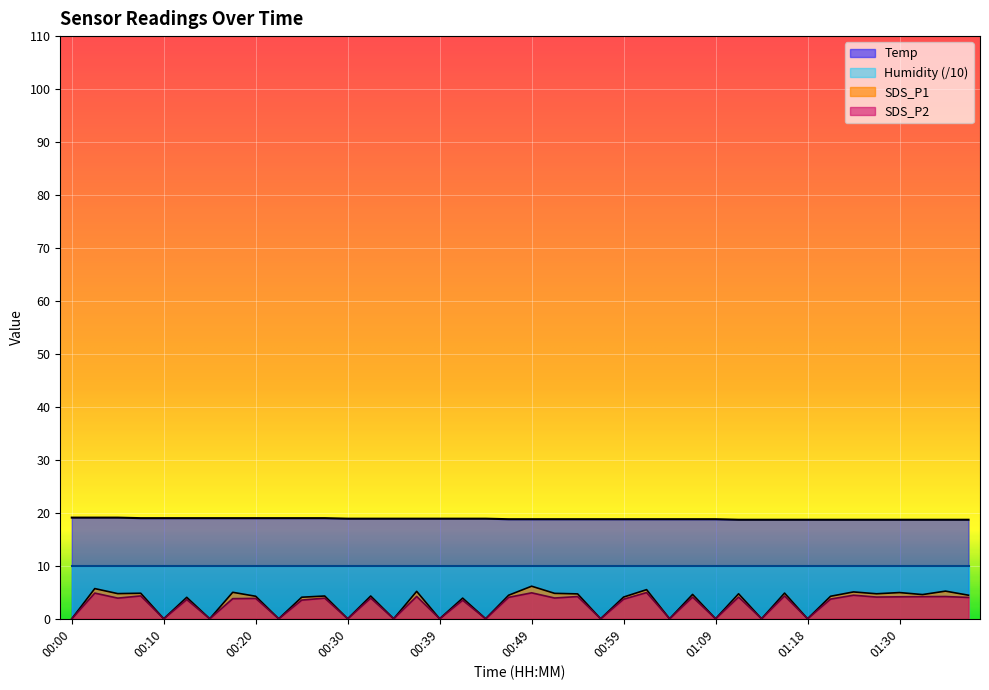

At which category does SDS_P1 reach its first local peak?

00:03